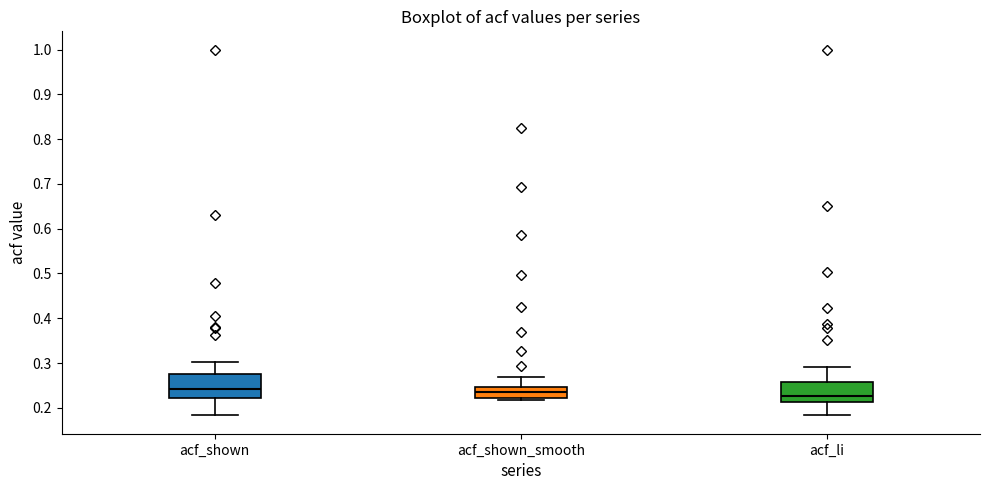

Reading left to right, transcribe this box plot: for each box, give where its median line is, the range the box spans, and where its two whiskers end, as read against the y-axis. The values are not printed on the chart, so give them approximately, as read against the axis.

acf_shown: median 0.24, box 0.22 to 0.27, whiskers 0.18 to 0.30
acf_shown_smooth: median 0.24, box 0.22 to 0.25, whiskers 0.22 (just below the box's lower edge) to 0.27
acf_li: median 0.23, box 0.21 to 0.26, whiskers 0.19 to 0.29